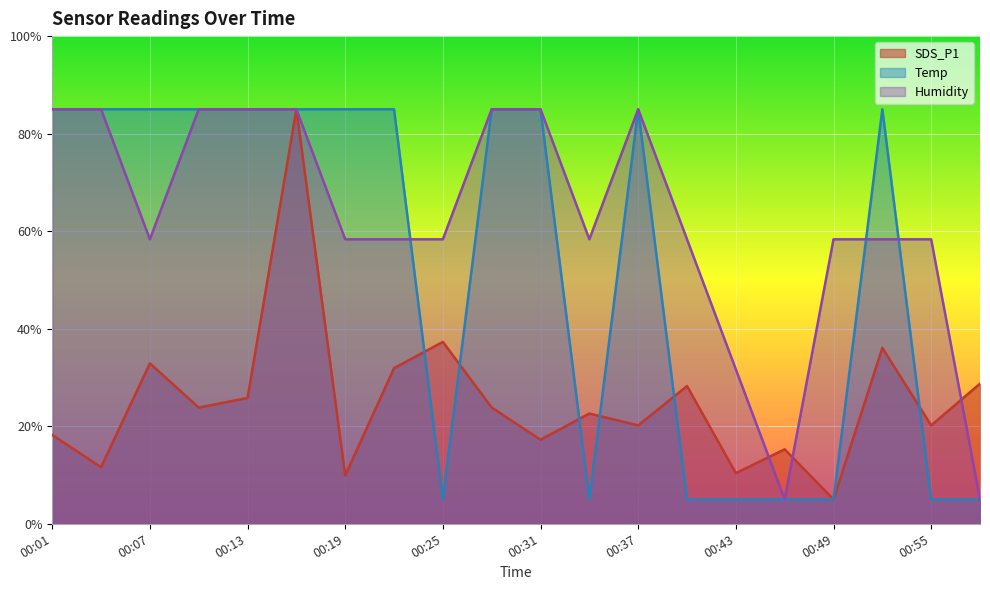

What is the maximum value for SDS_P1?

85.0